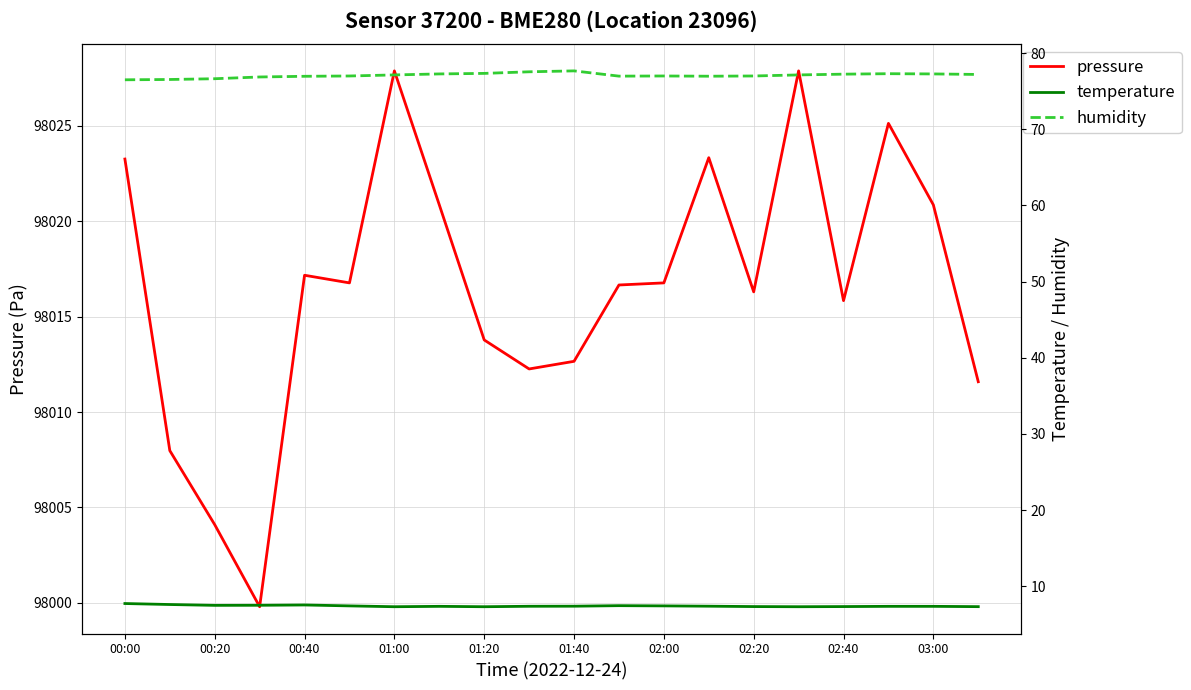

True or false: pressure has a value of 98020.9 at 03:00.

True